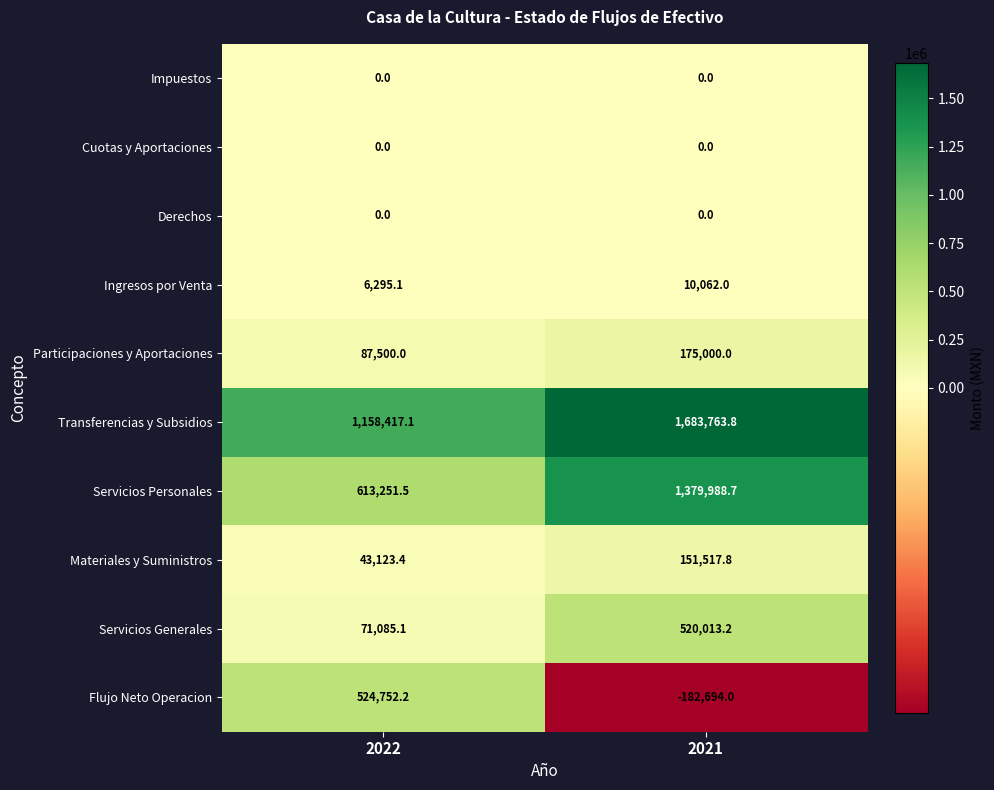

At which label is Participaciones y Aportaciones closest to 131250?

2022